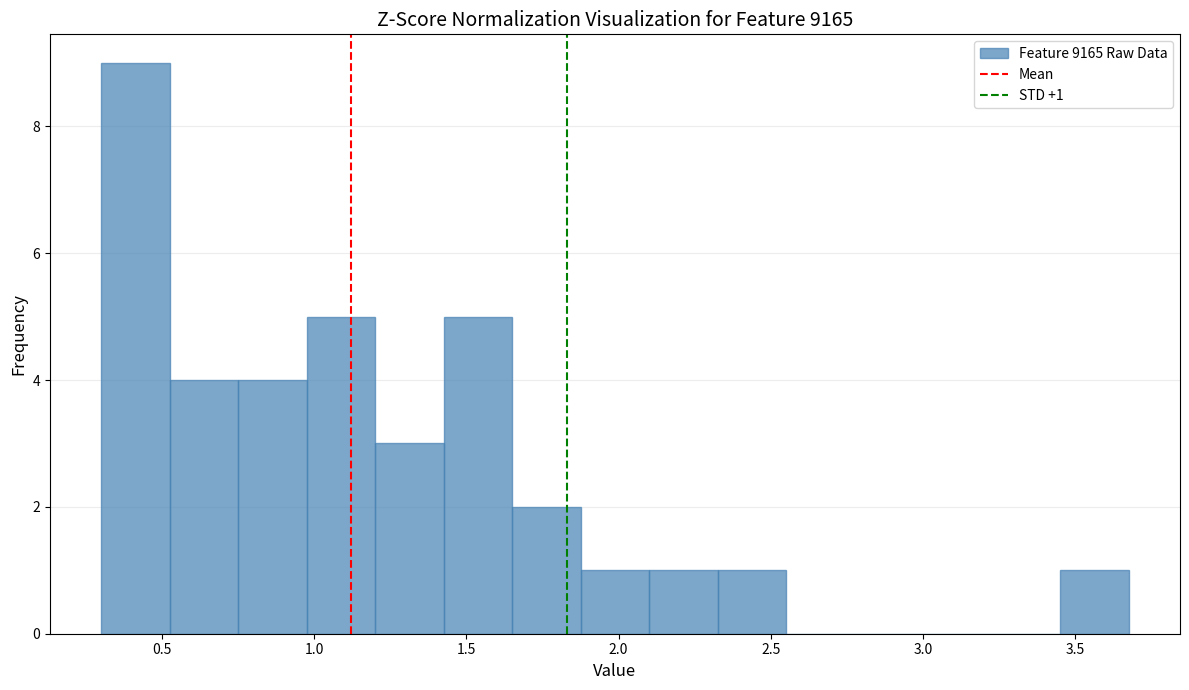

Which range on the x-axis has the tallest bar?

0.30 to 0.55